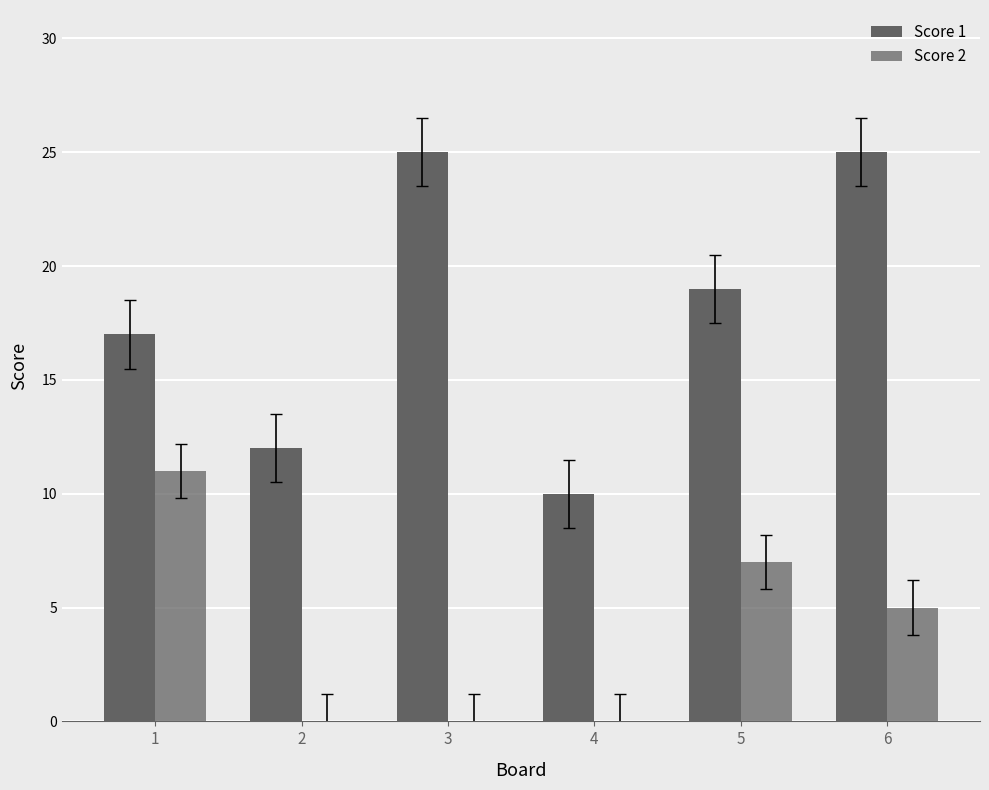

How many groups of bars are there?

6